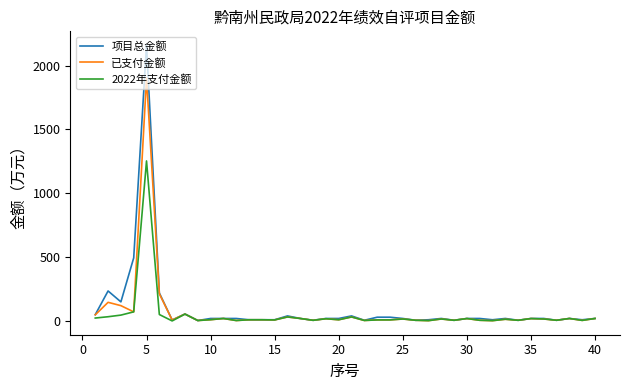

What is the maximum value shown in the chart?

2160.0